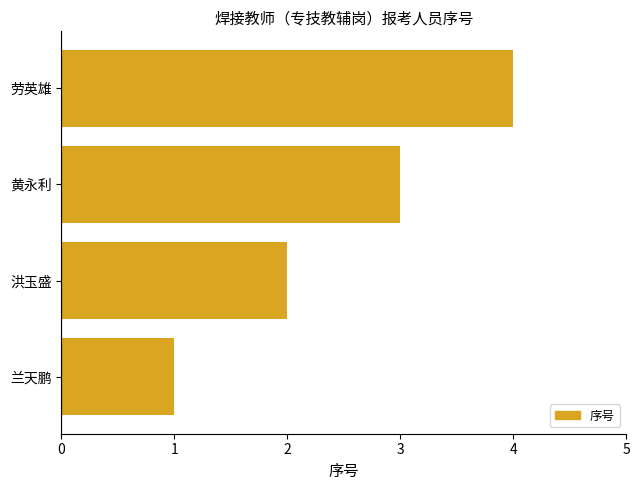

Rank the categories by value from highest to lowest.

劳英雄, 黄永利, 洪玉盛, 兰天鹏